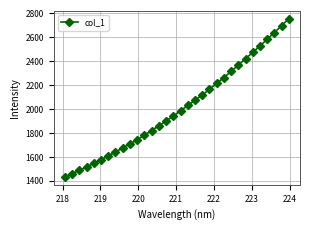

What is the smallest value displayed?

1432.8